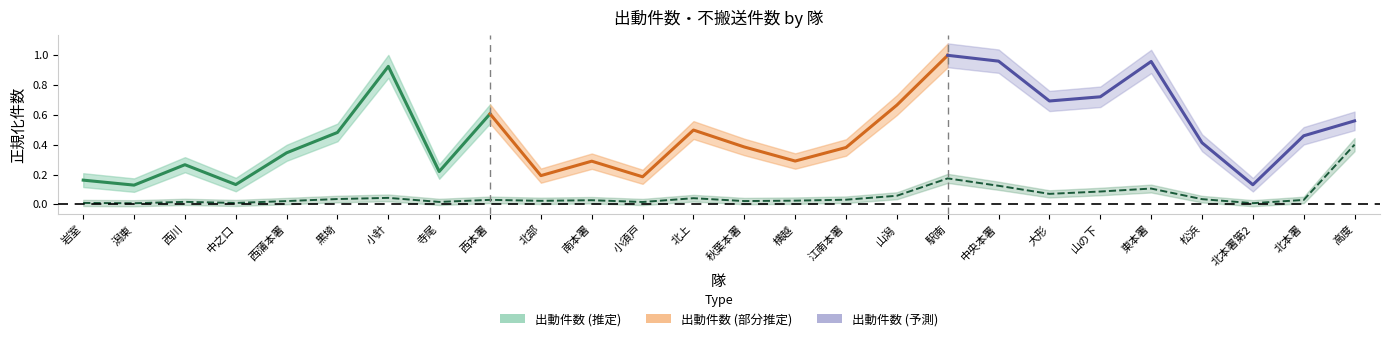

Rank the categories by value from highest to lowest.

高度, 駅南, 中央本署, 東本署, 山の下, 大形, 山潟, 小針, 北上, 黒埼, 松浜, 江南本署, 西本署, 北本署, 南本署, 横越, 北部, 西蒲本署, 秋葉本署, 西川, 寺尾, 小須戸, 岩室, 中之口, 北本署第2, 潟東